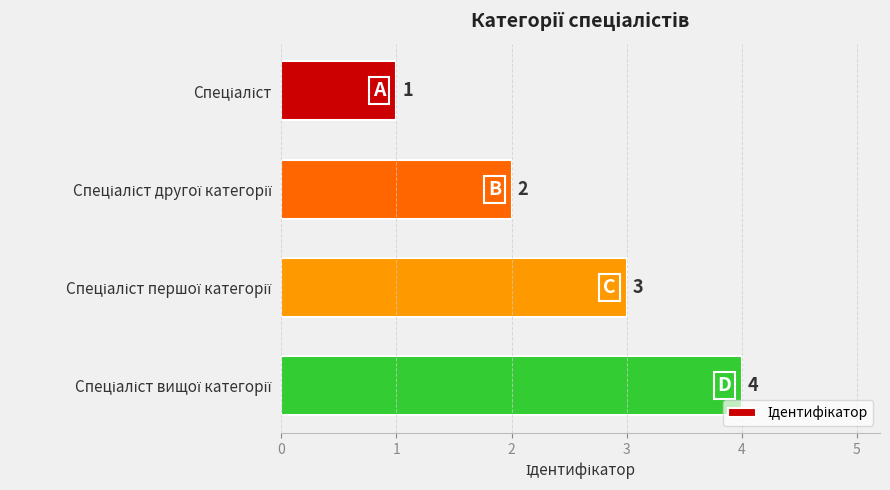

What is the greatest value displayed?

4